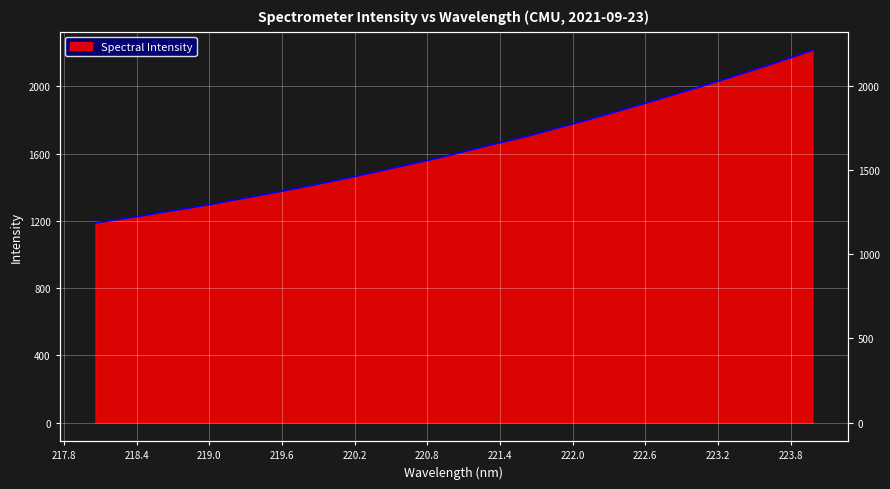

How many data points does each series have?

32